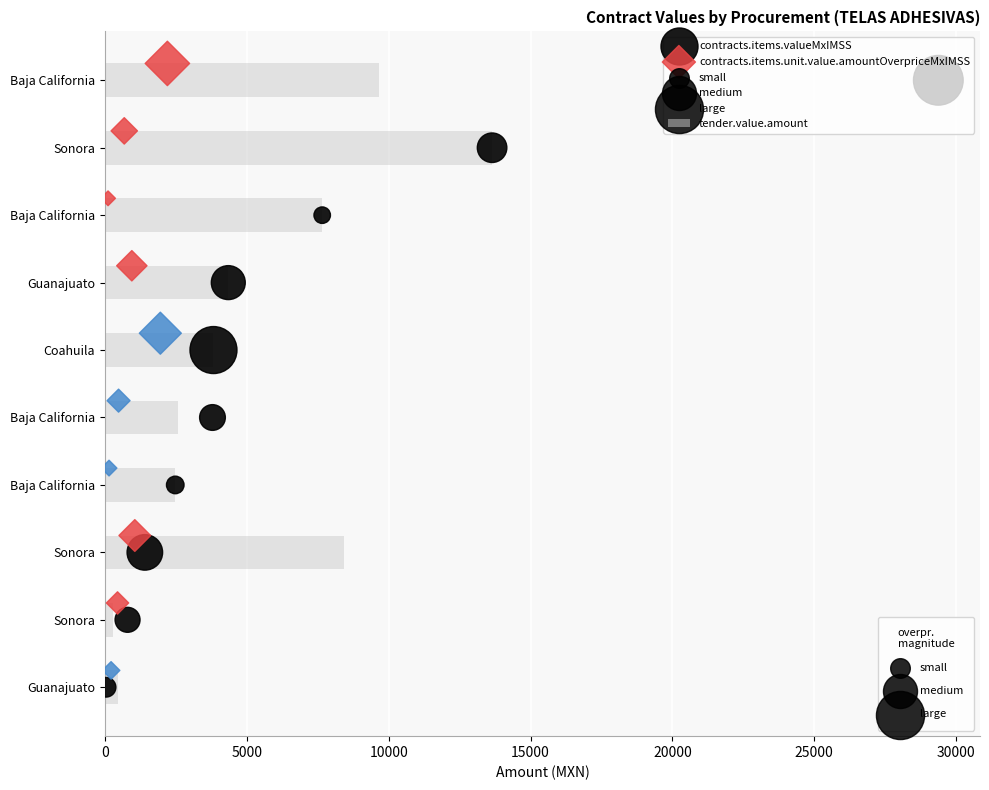

What are all the series names shown in the legend?

tender.value.amount, contracts.items.valueMxIMSS, contracts.items.unit.value.amountOverpriceMxIMSS